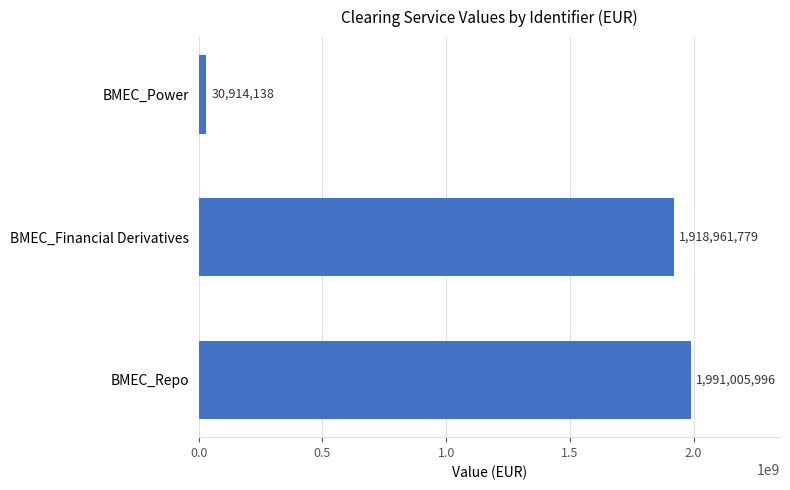

What is the sum of the values at BMEC_Power and BMEC_Financial Derivatives?

1949875917.0